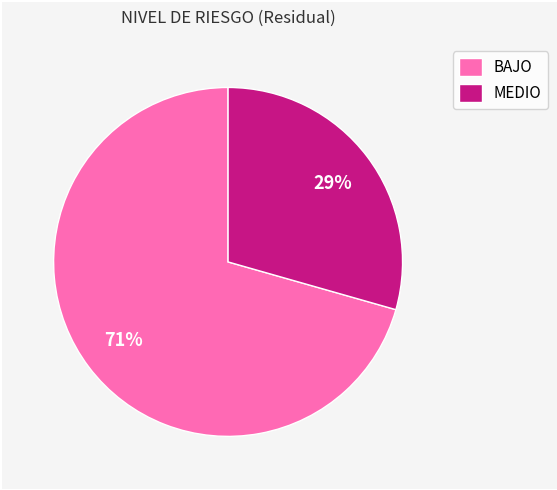

To the nearest percent, what percentage of the pie is BAJO?

71%